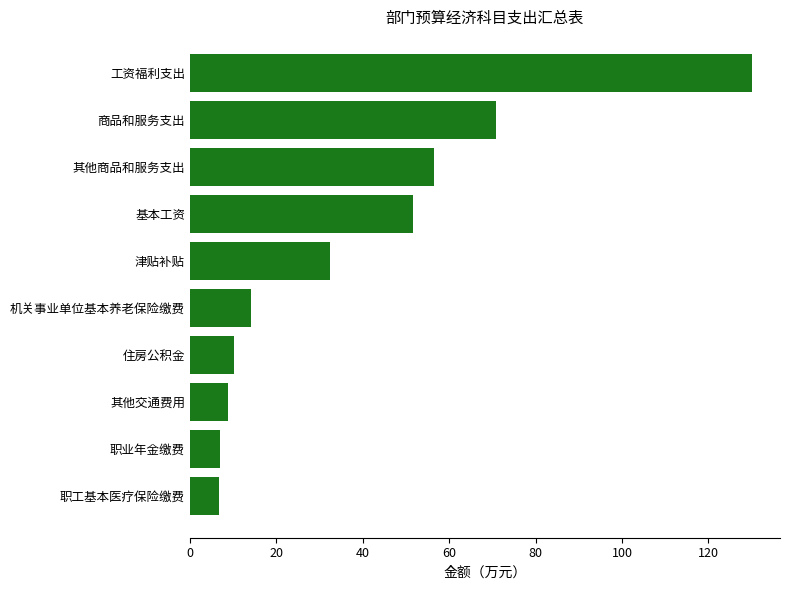

What is the difference between the maximum and minimum values?

123.3